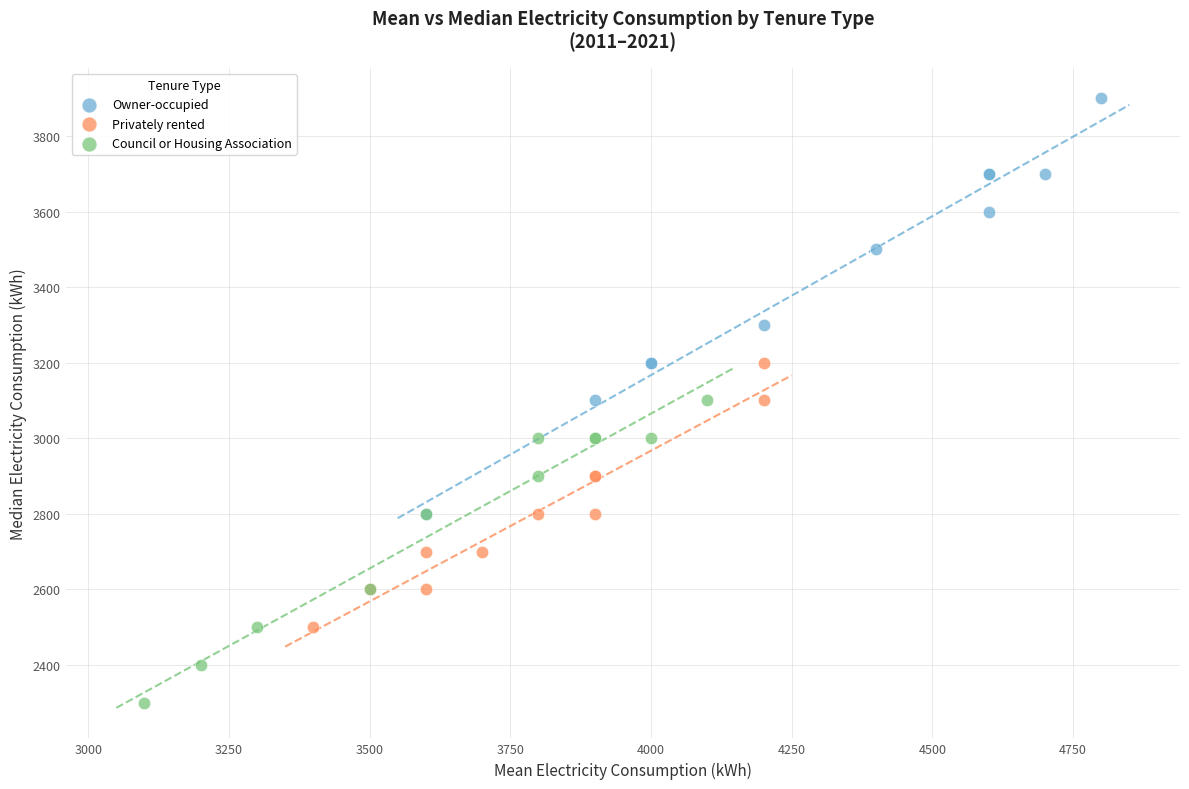

Which series has the widest spread of Y values?

Owner-occupied